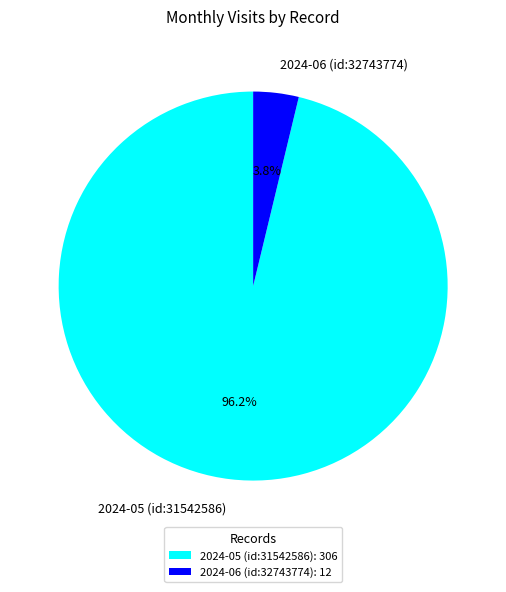

Does 2024-05 (id:31542586) account for over 50% of the chart?

Yes